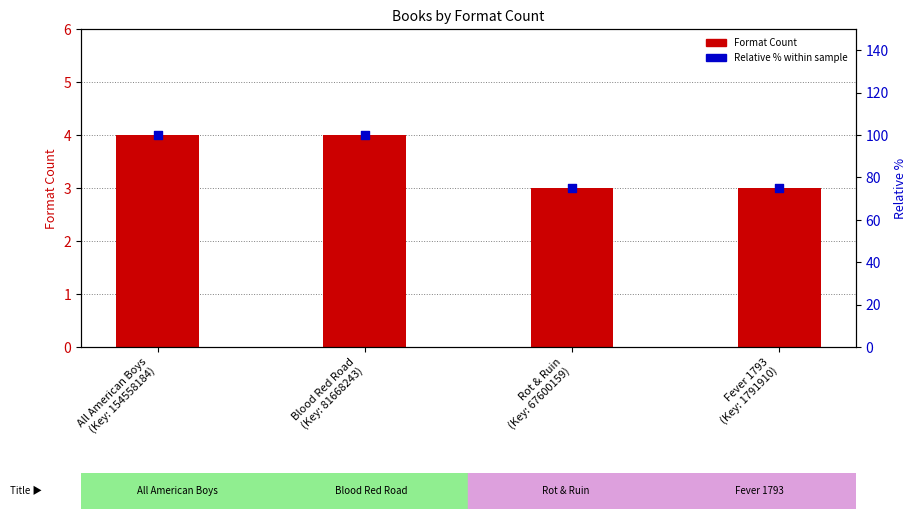

Which series has the largest total across all categories?

Relative % within sample